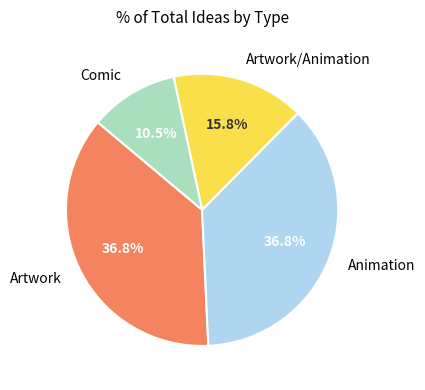

To the nearest percent, what is the difference between the Comic and Animation slice percentages?

26%